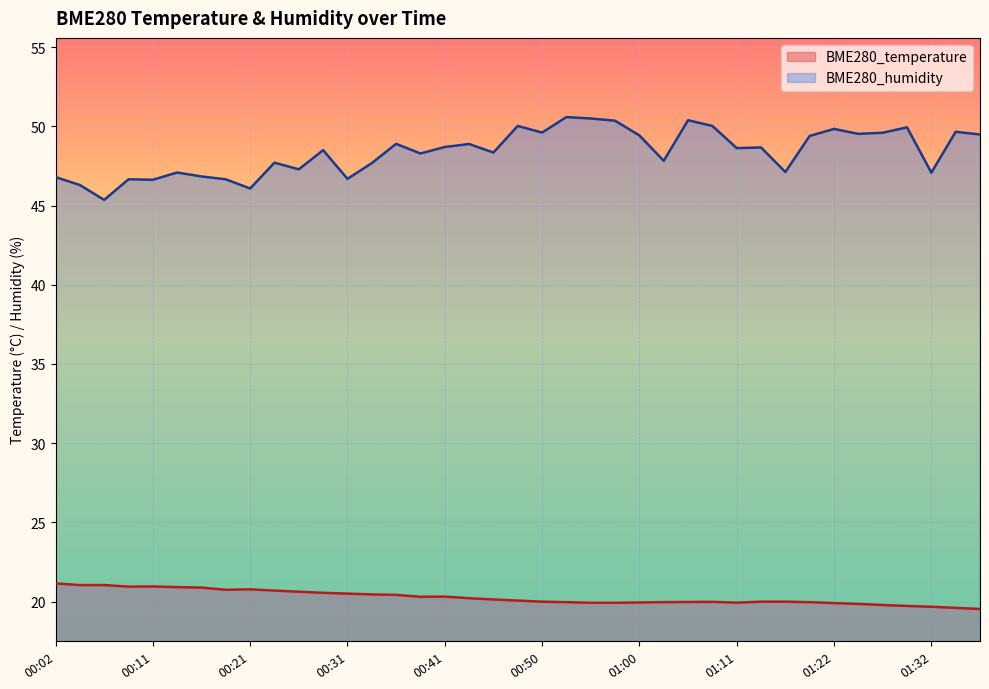

Where is the first local minimum for BME280_temperature?

00:09